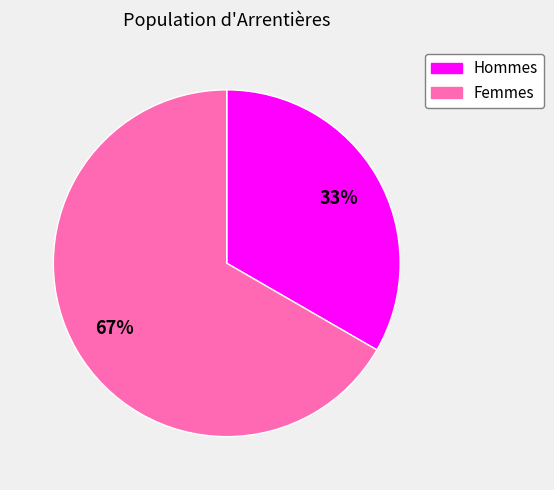

Does any single category account for the majority?

Yes